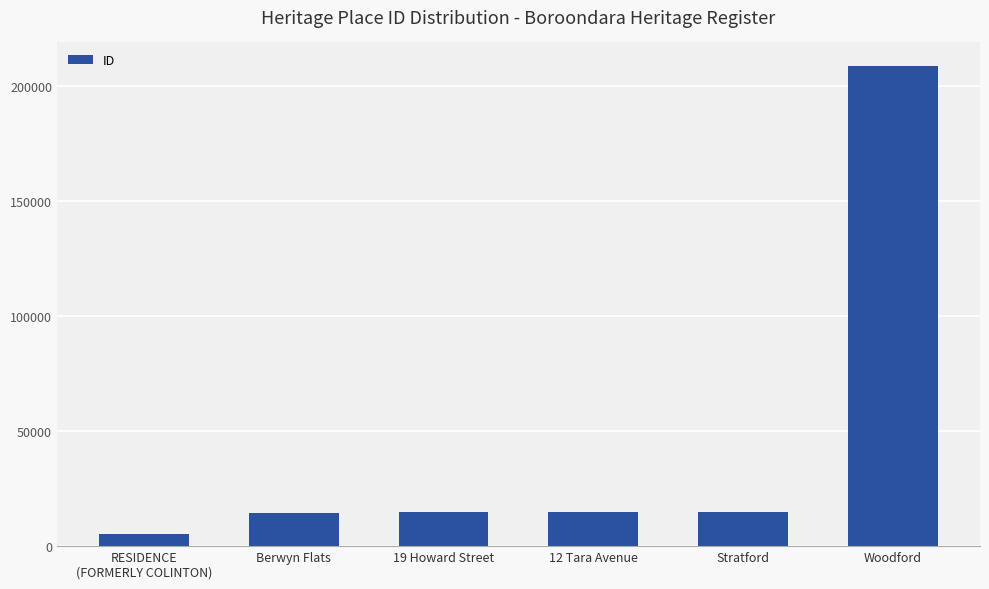

Which category has the lowest value across all series?

RESIDENCE
(FORMERLY COLINTON)